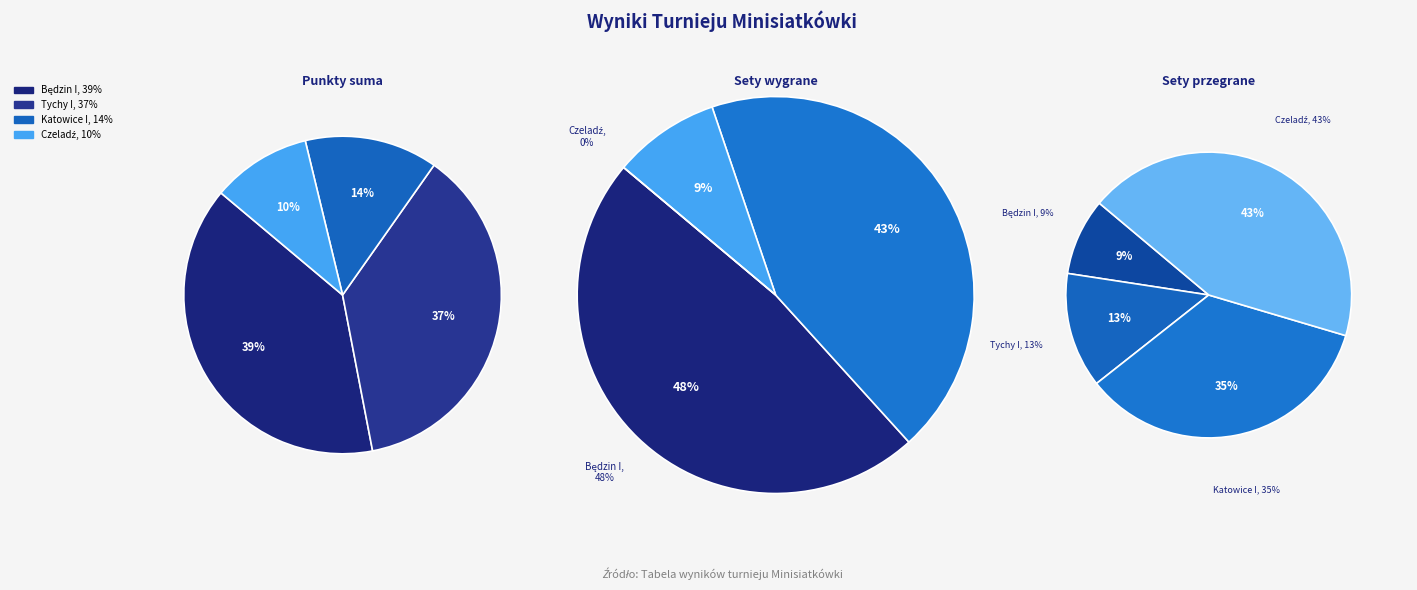

True or false: MOSM Tychy I SP10 accounts for 28% of the total.

False